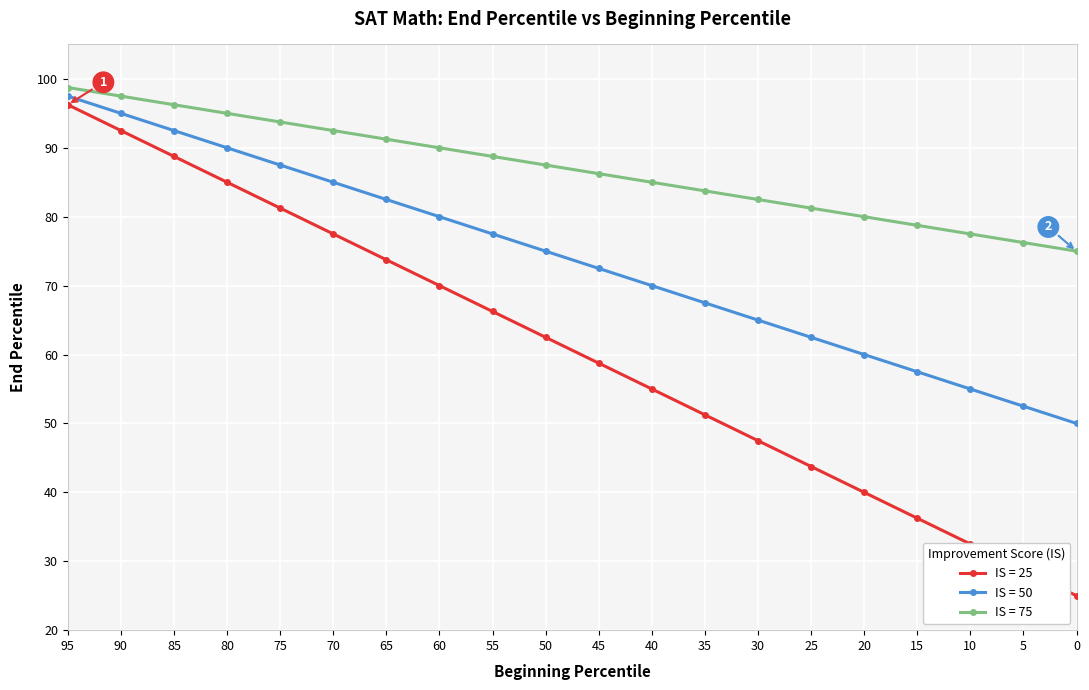

At which category does the chart reach its peak across all series?

95